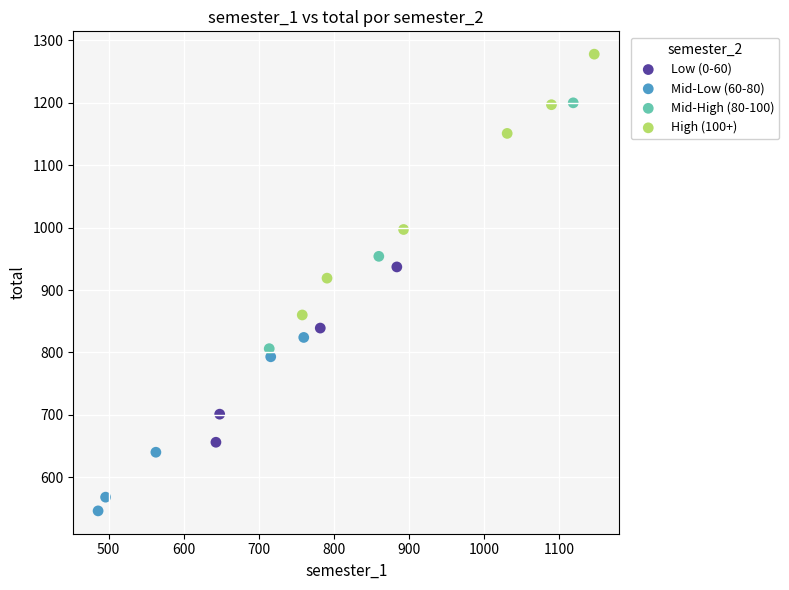

What are all the series names shown in the legend?

Low (0-60), Mid-Low (60-80), Mid-High (80-100), High (100+)